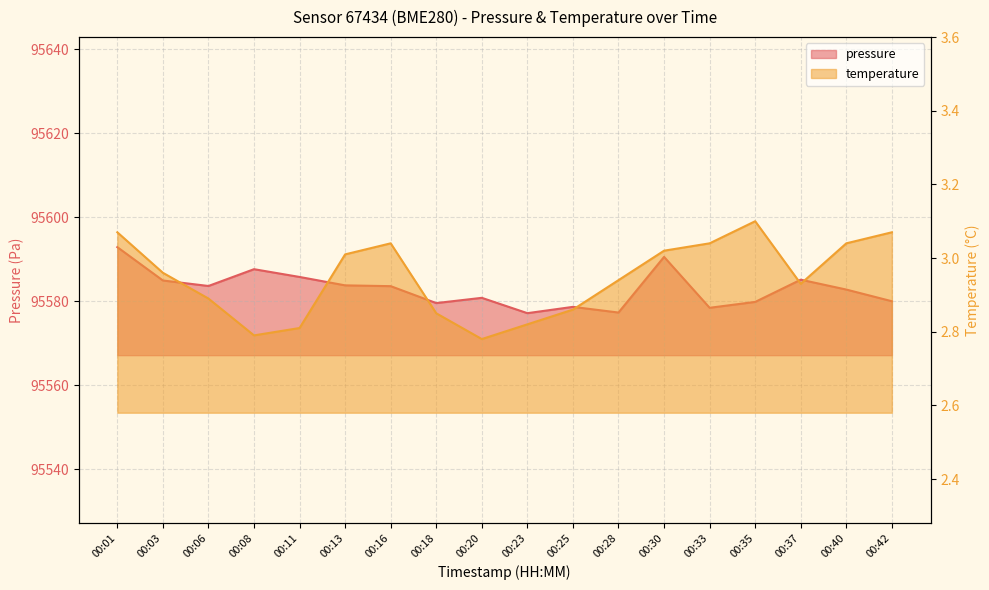

True or false: pressure has a value of 56708.1 at 00:37.

False